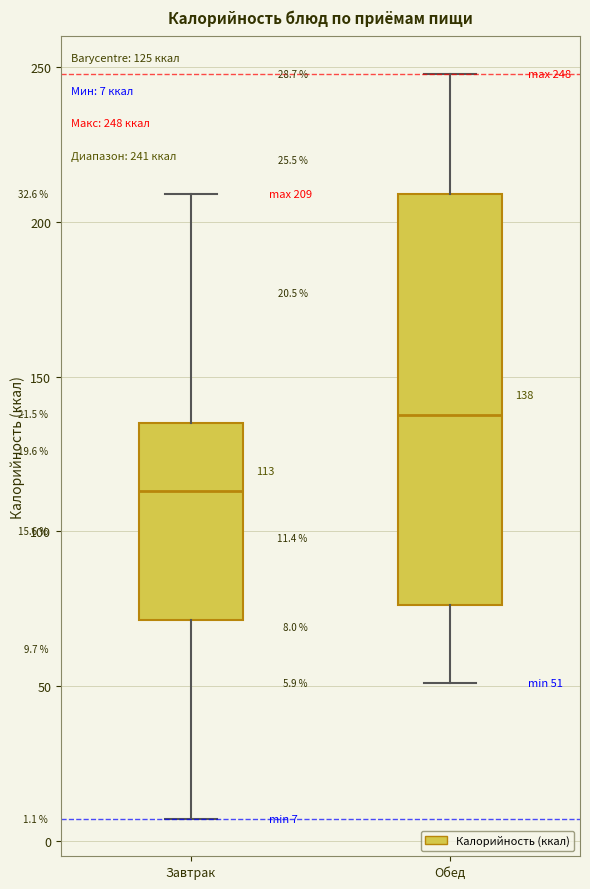

Which box's median line is the highest?

Обед